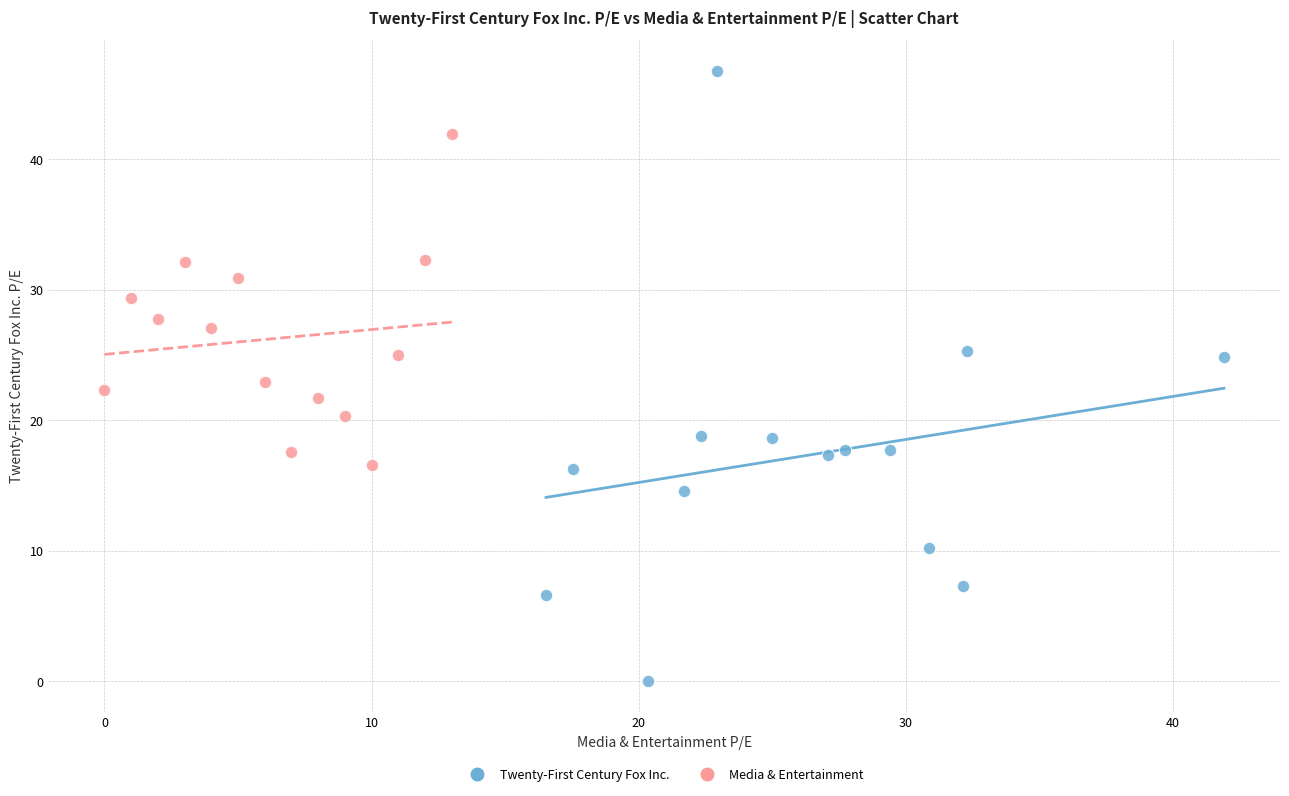

What are all the series names shown in the legend?

Twenty-First Century Fox Inc., Media & Entertainment